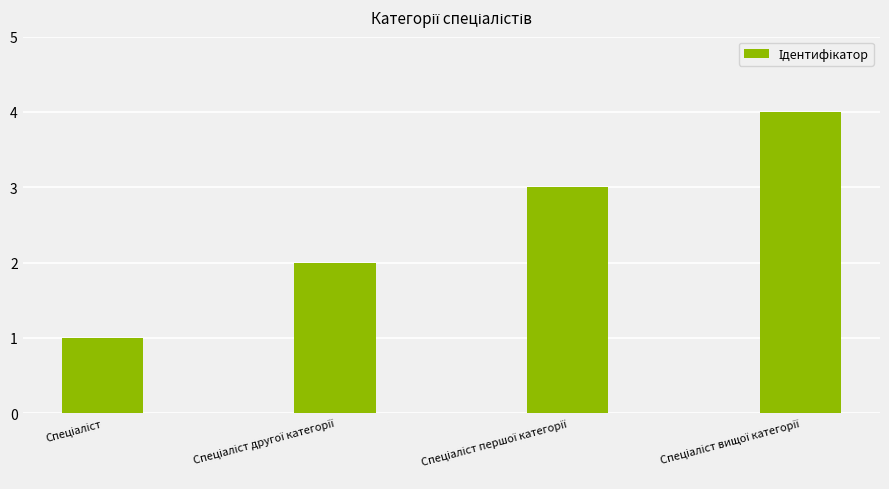

Reading right to left, list all the values displayed in this chart.

4	3	2	1